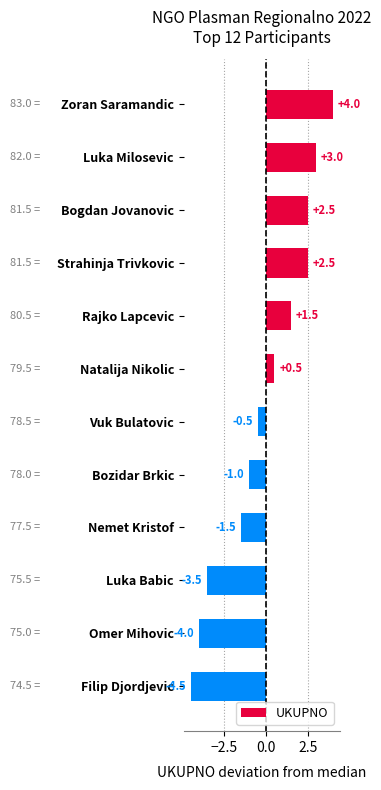

What is the minimum value shown in the chart?

-4.5